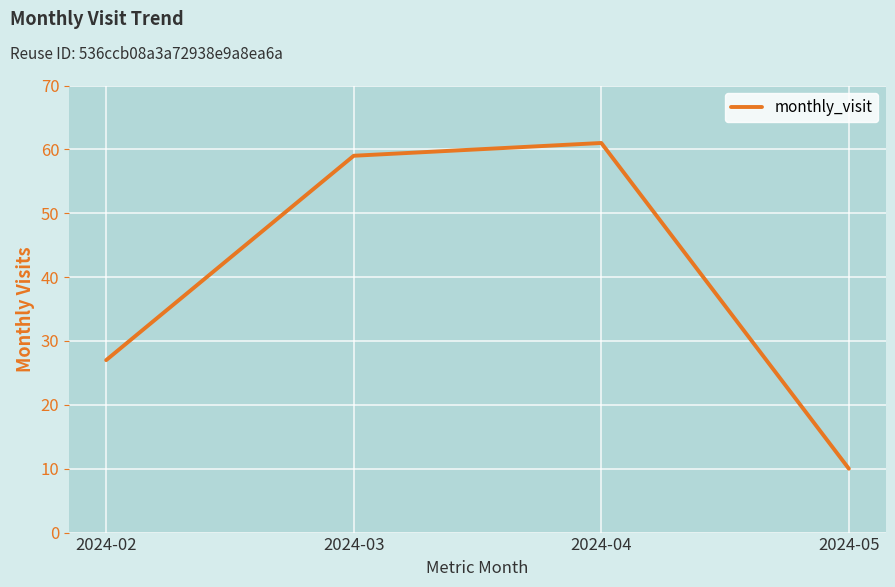

The chart shows a value of 3 at 2024-05. True or false?

False